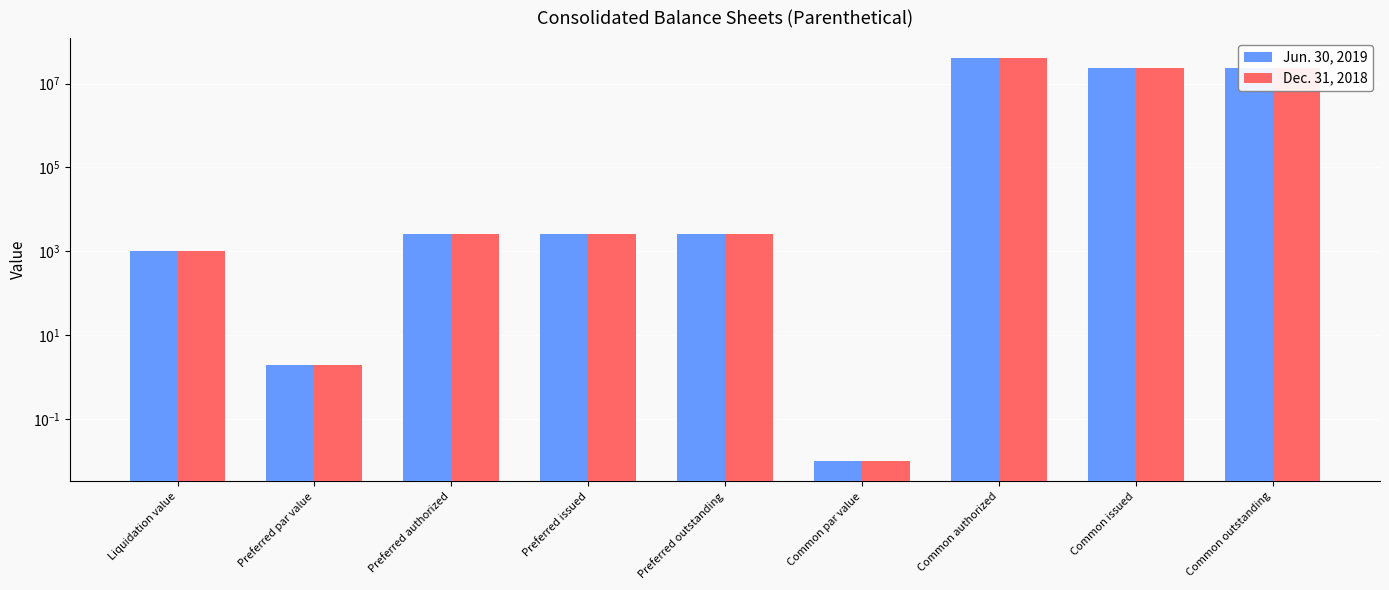

How many data points in Dec. 31, 2018 are less than 2636?

3